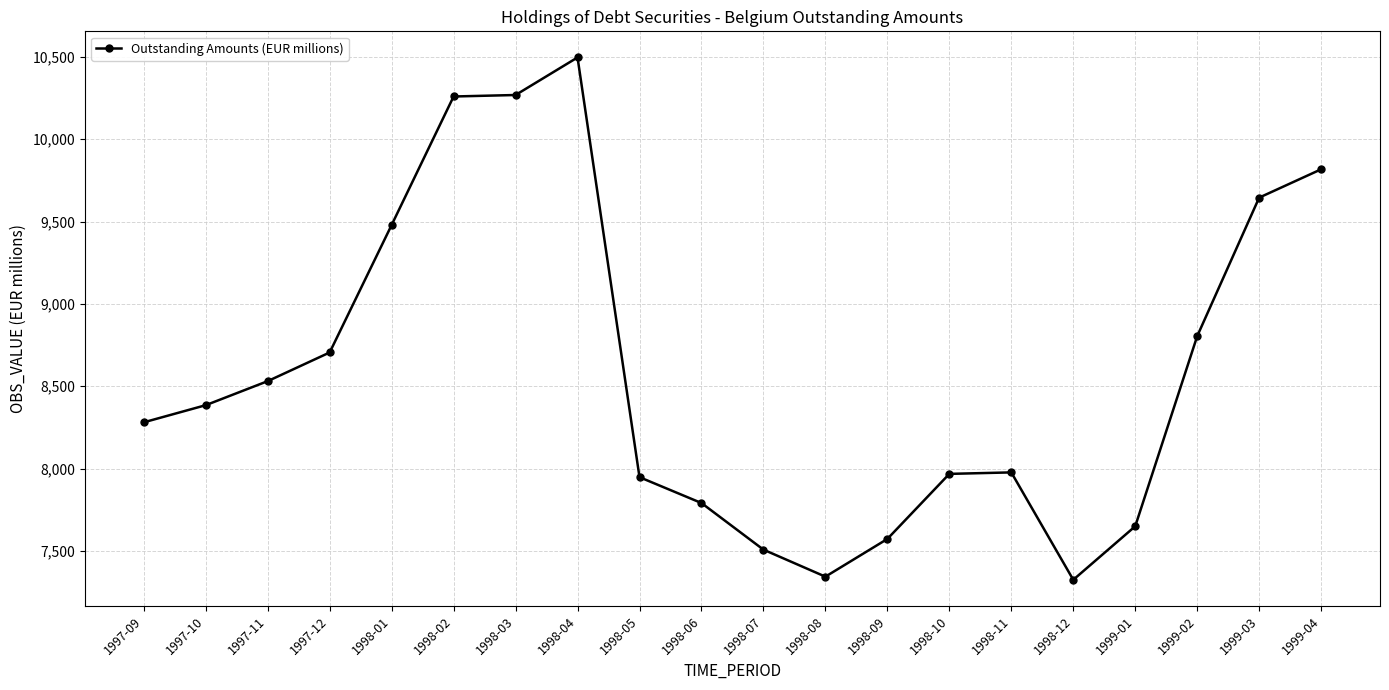

Count the number of data series in this chart.

1